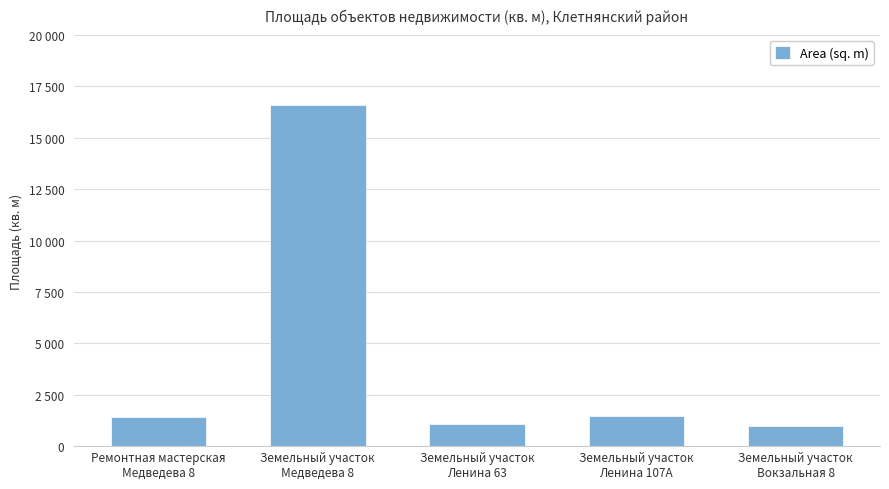

Is it true that the value at Ремонтная мастерская
Медведева 8 is 1412.3?

True